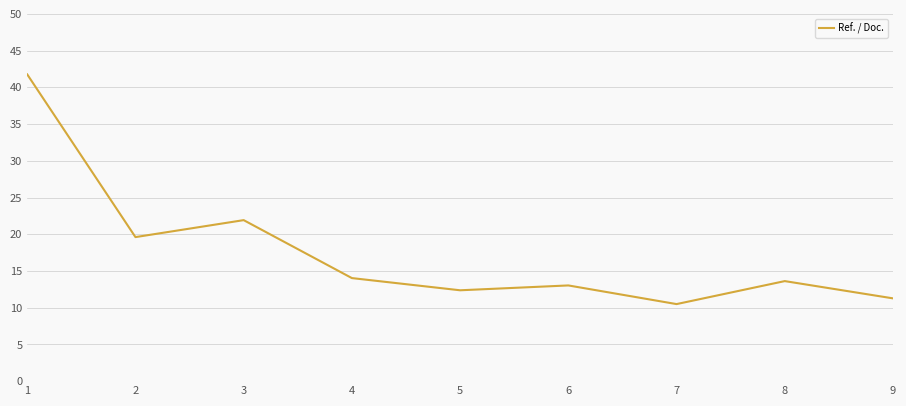

Is it true that the value at 4 is 14.0?

True